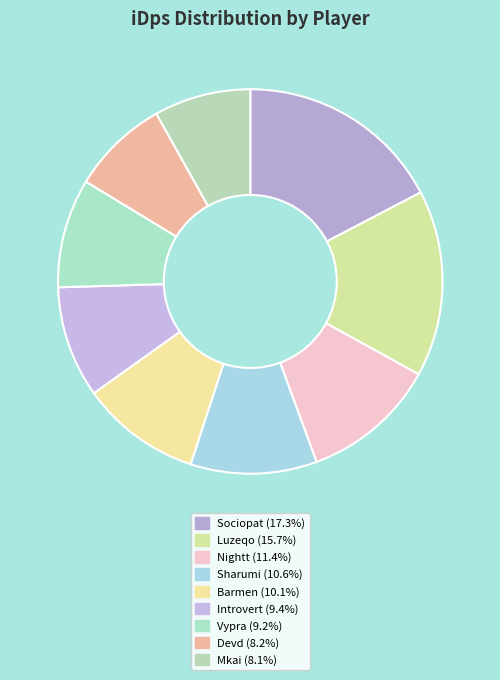

How many segments does this pie chart have?

9